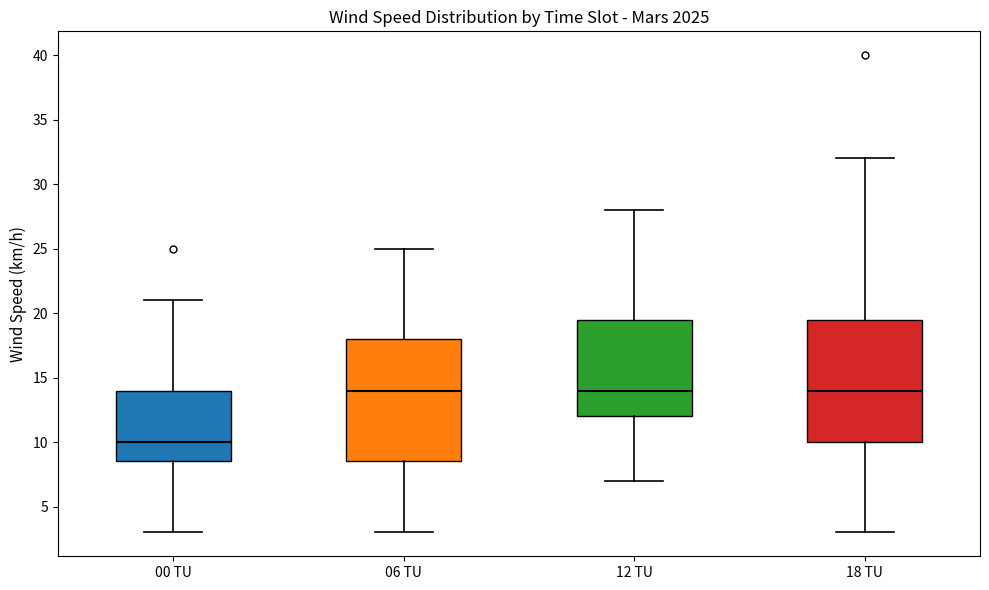

Reading left to right, transcribe this box plot: for each box, give where its median line is, the range the box spans, and where its two whiskers end, as read against the y-axis. The values are not printed on the chart, so give them approximately, as read against the axis.

00 TU: median 10.0, box 8.5 to 14.0, whiskers 3.0 to 21.0
06 TU: median 14.0, box 8.5 to 18.0, whiskers 3.0 to 25.0
12 TU: median 14.0, box 12.0 to 19.5, whiskers 7.0 to 28.0
18 TU: median 14.0, box 10.0 to 19.5, whiskers 3.0 to 32.0